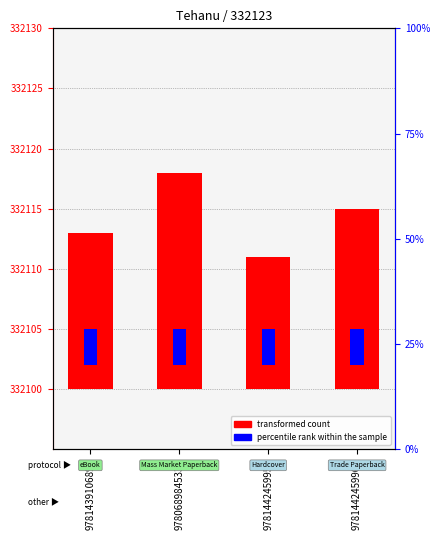

What is the difference between the maximum and minimum values?

7